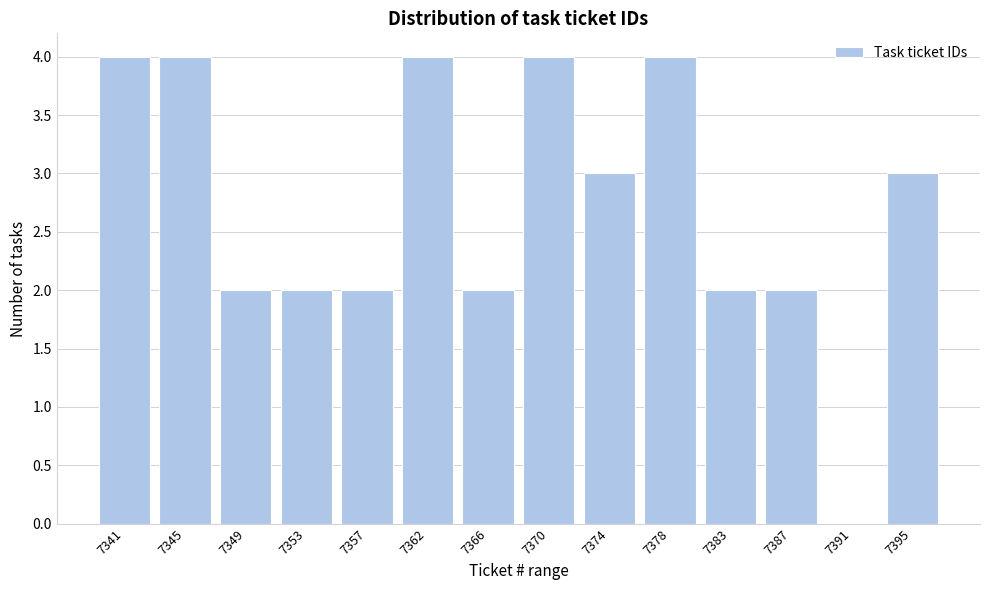

Reading right to left, transcribe all the data shown in this chart.

7395=3	7391=0	7387=2	7383=2	7378=4	7374=3	7370=4	7366=2	7362=4	7357=2	7353=2	7349=2	7345=4	7341=4